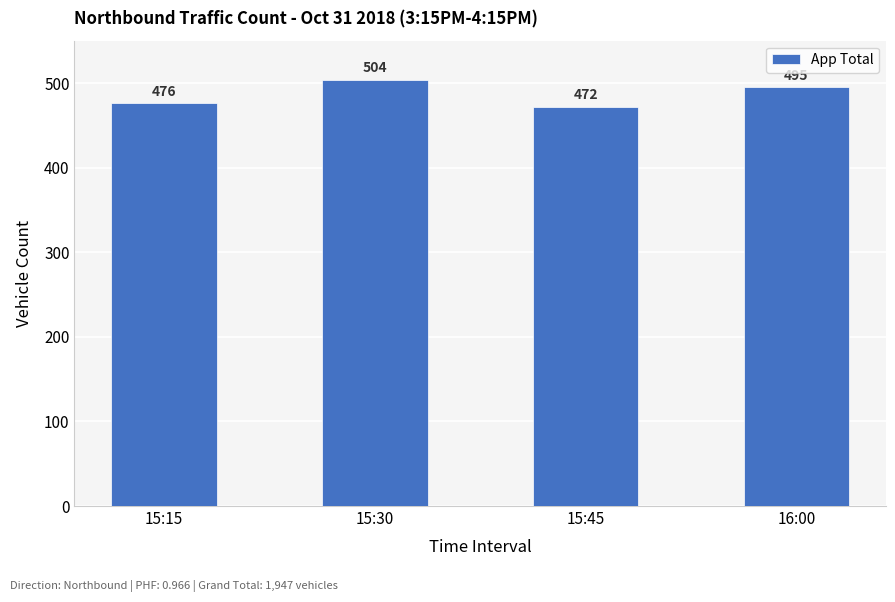

What value does the data have at 15:30, to the nearest 5?

505